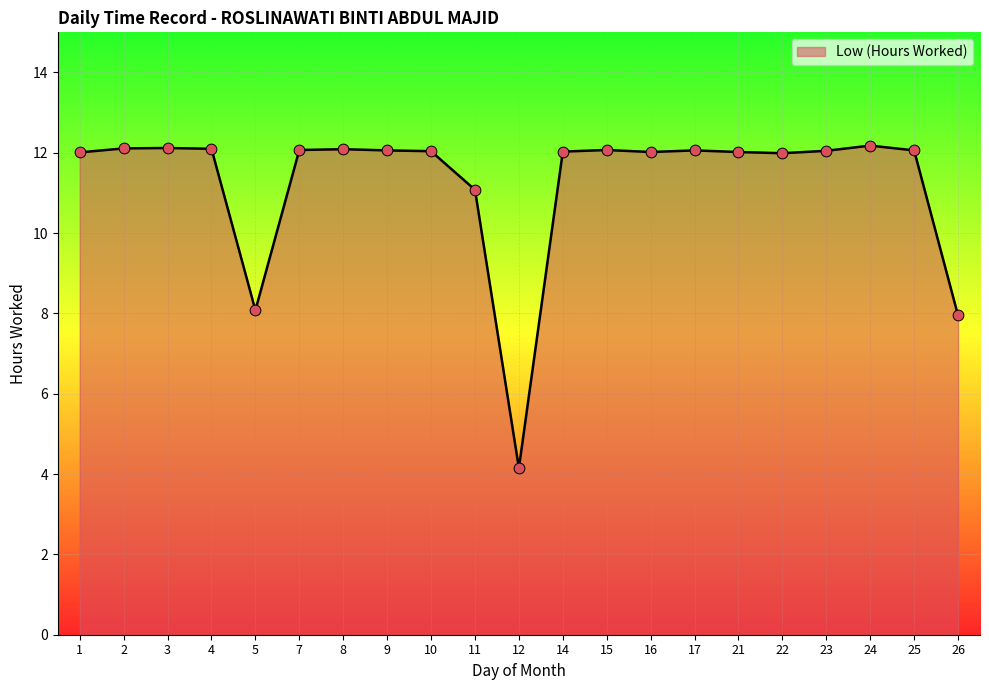

Which has a higher value, 16 or 12?

16